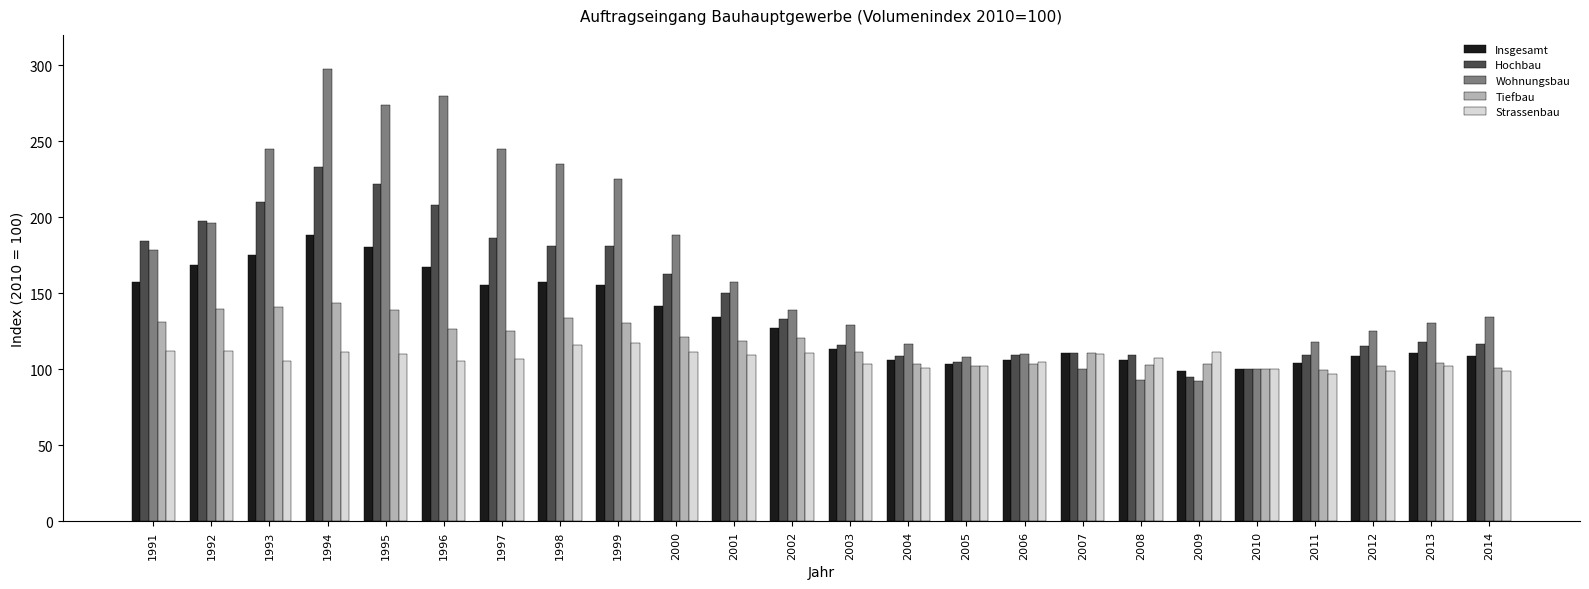

Which series changed the most between 1997 and 2014?

Wohnungsbau